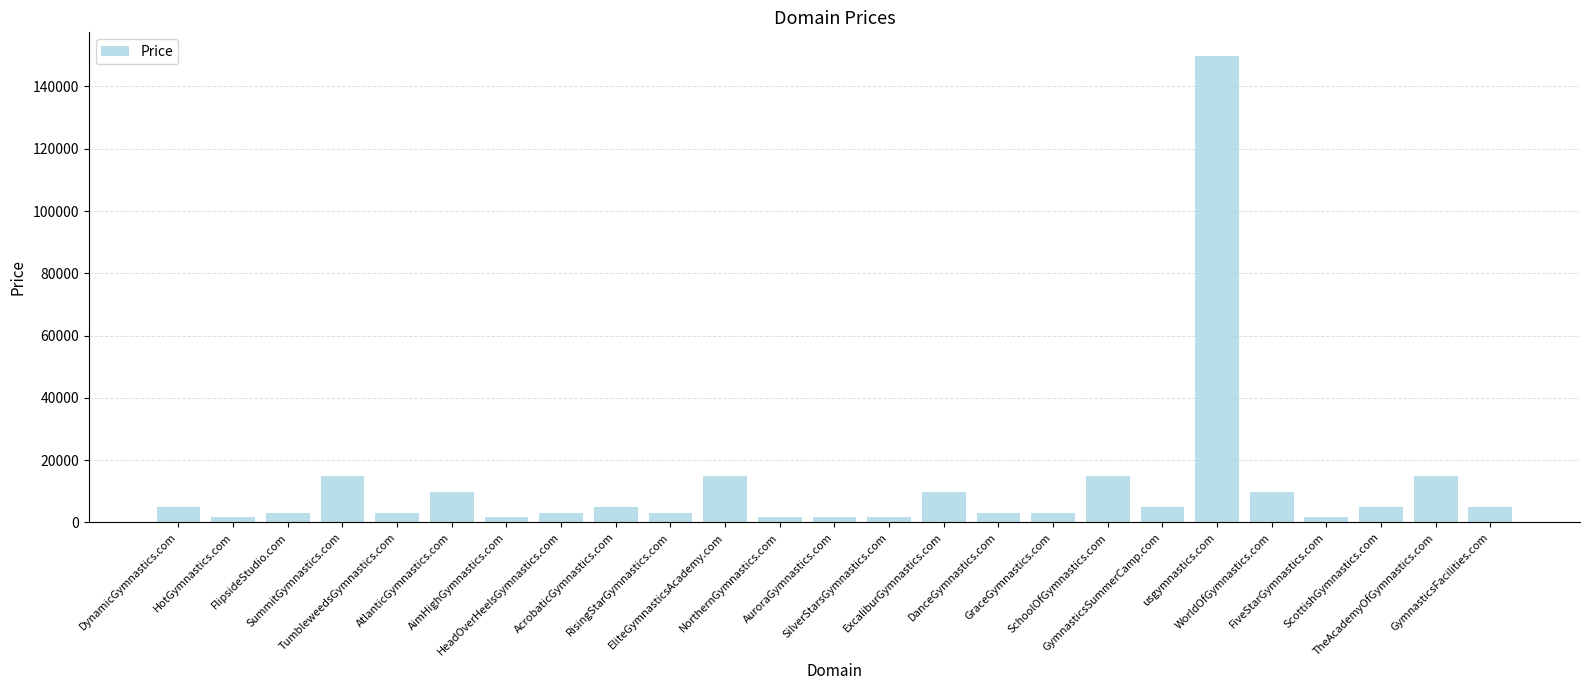

Reading left to right, transcribe all the data shown in this chart.

4888	1888	2888	14888	2888	9888	1888	2888	4888	2888	14888	1888	1888	1888	9888	2888	2888	14888	4888	149888	9888	1888	4888	14888	4888